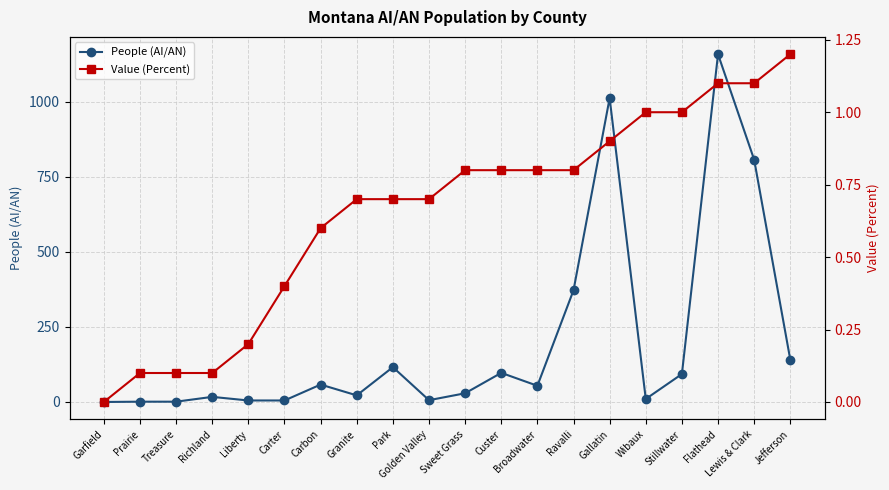

At Carbon, list the series in order from smallest to largest.

Value (Percent), People (AI/AN)